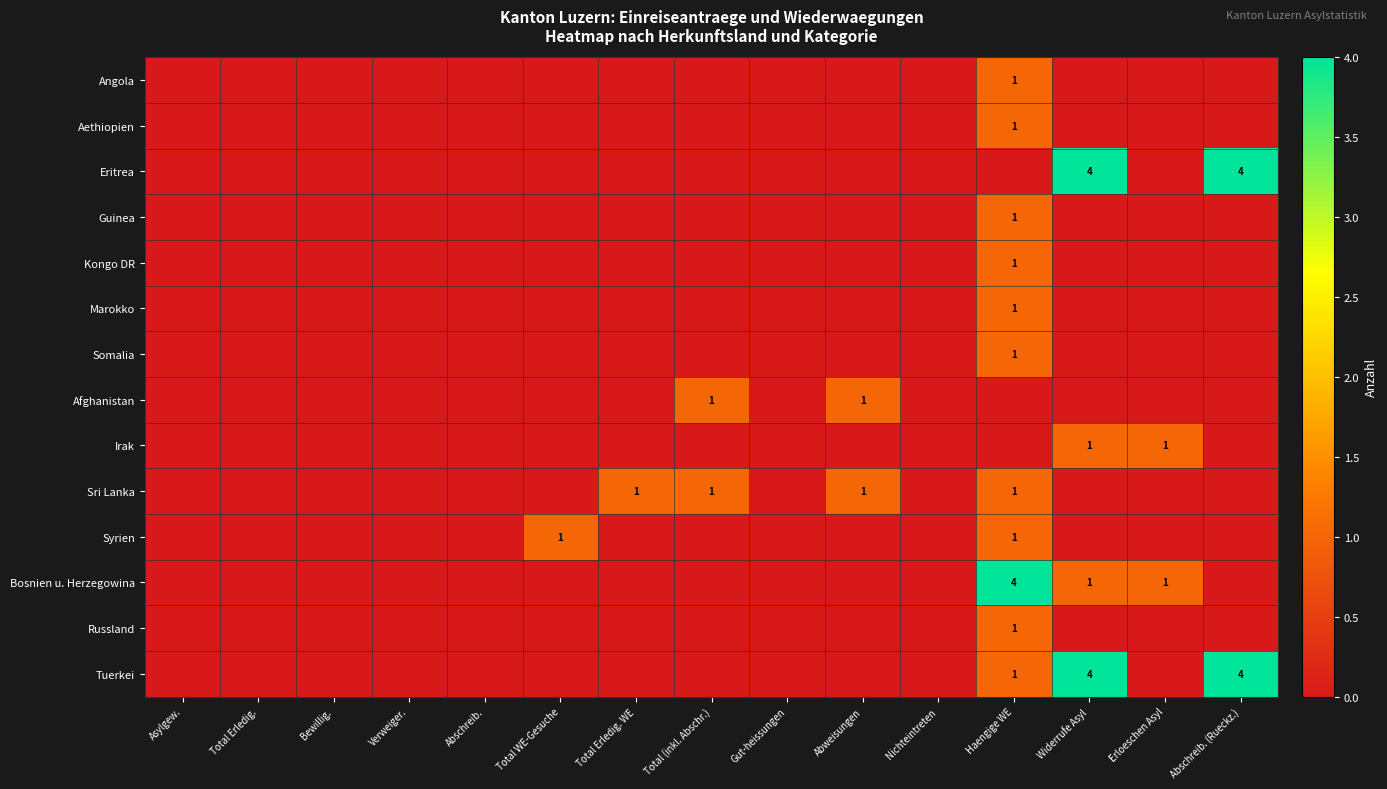

True or false: Tuerkei has a value of 1 at Haengige WE.

True